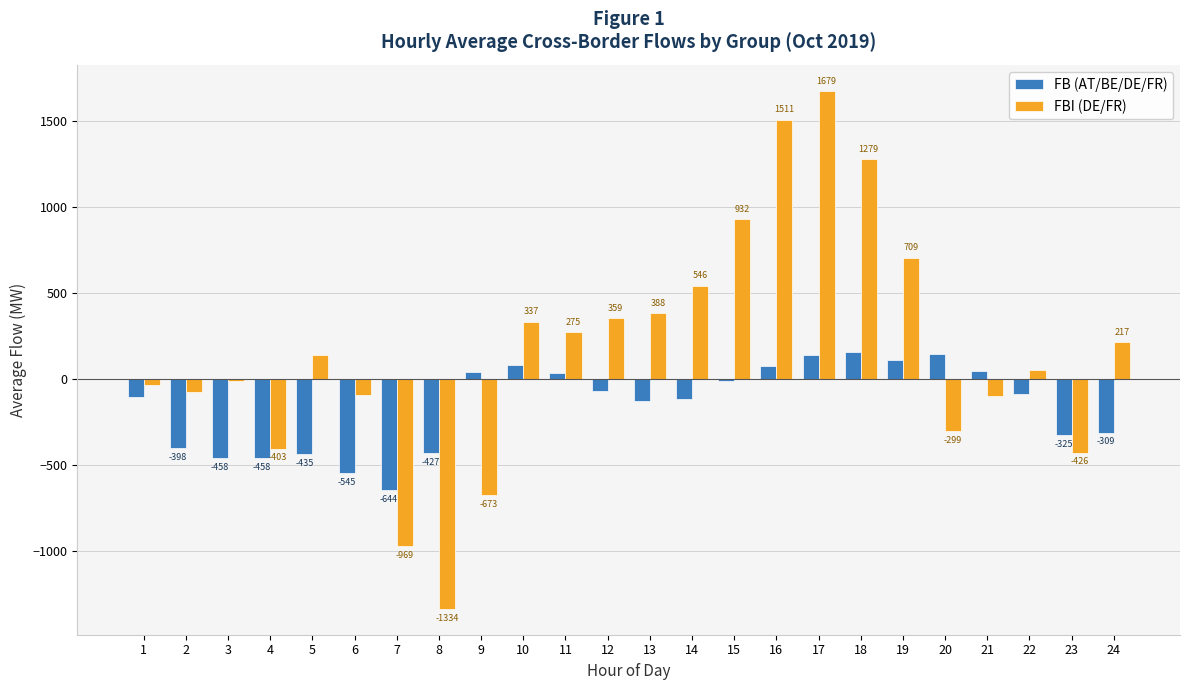

What is the sum of all FB (AT/BE/DE/FR) values?

-3645.5